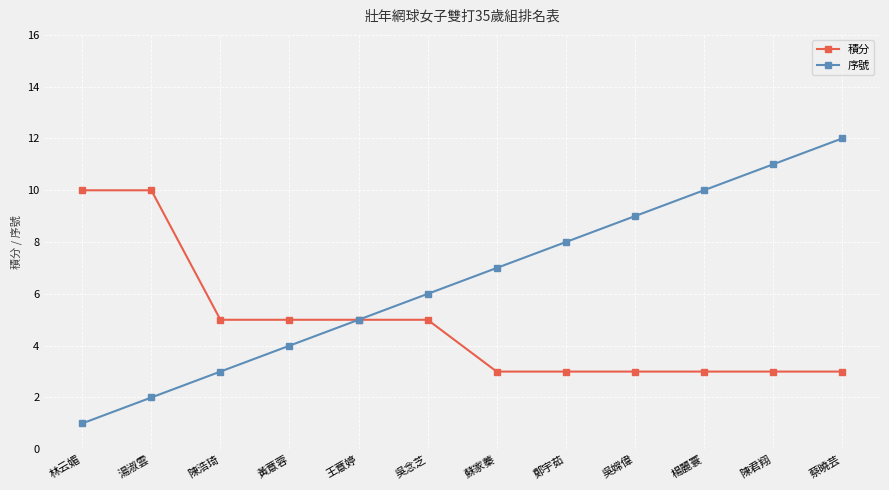

At which label does 積分 first exceed 5?

林云媚